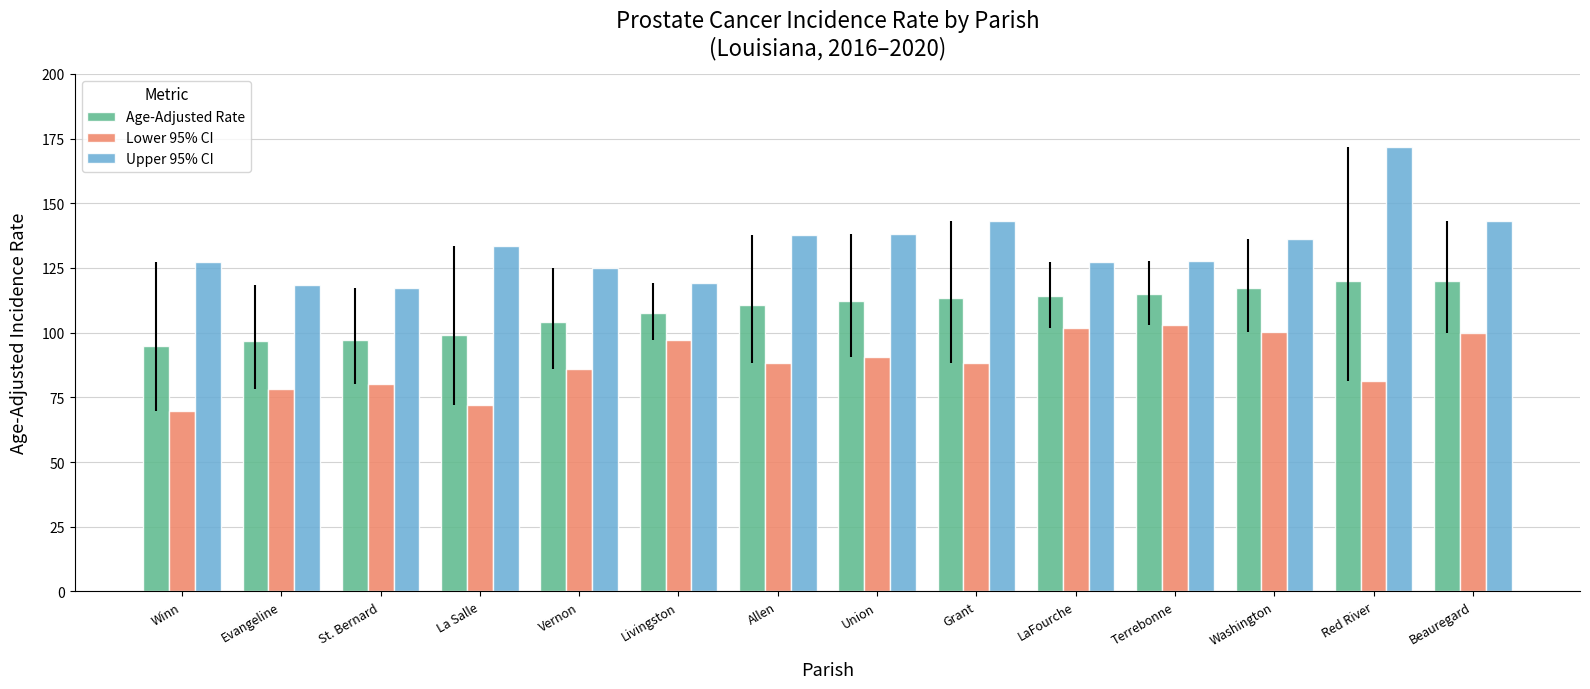

What is the label of the 6th bar from the right?

Grant